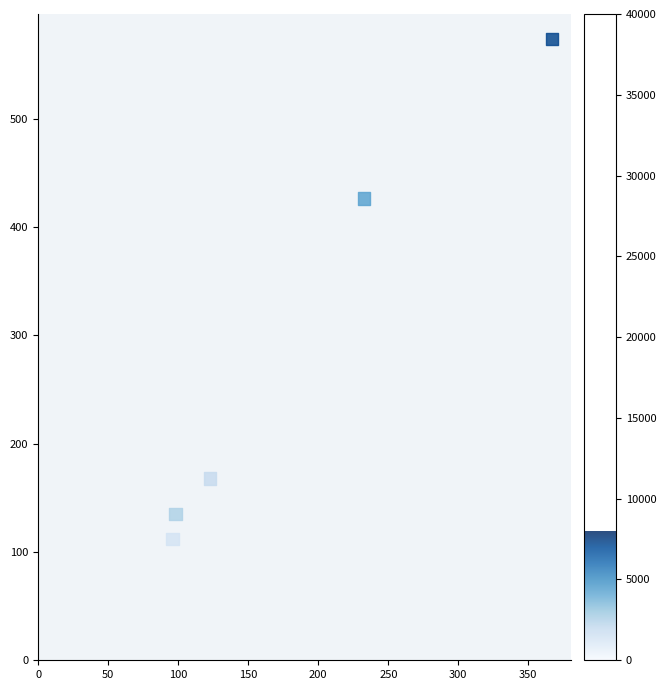

What Y value in the scatter plot is closest to 342?

426.6